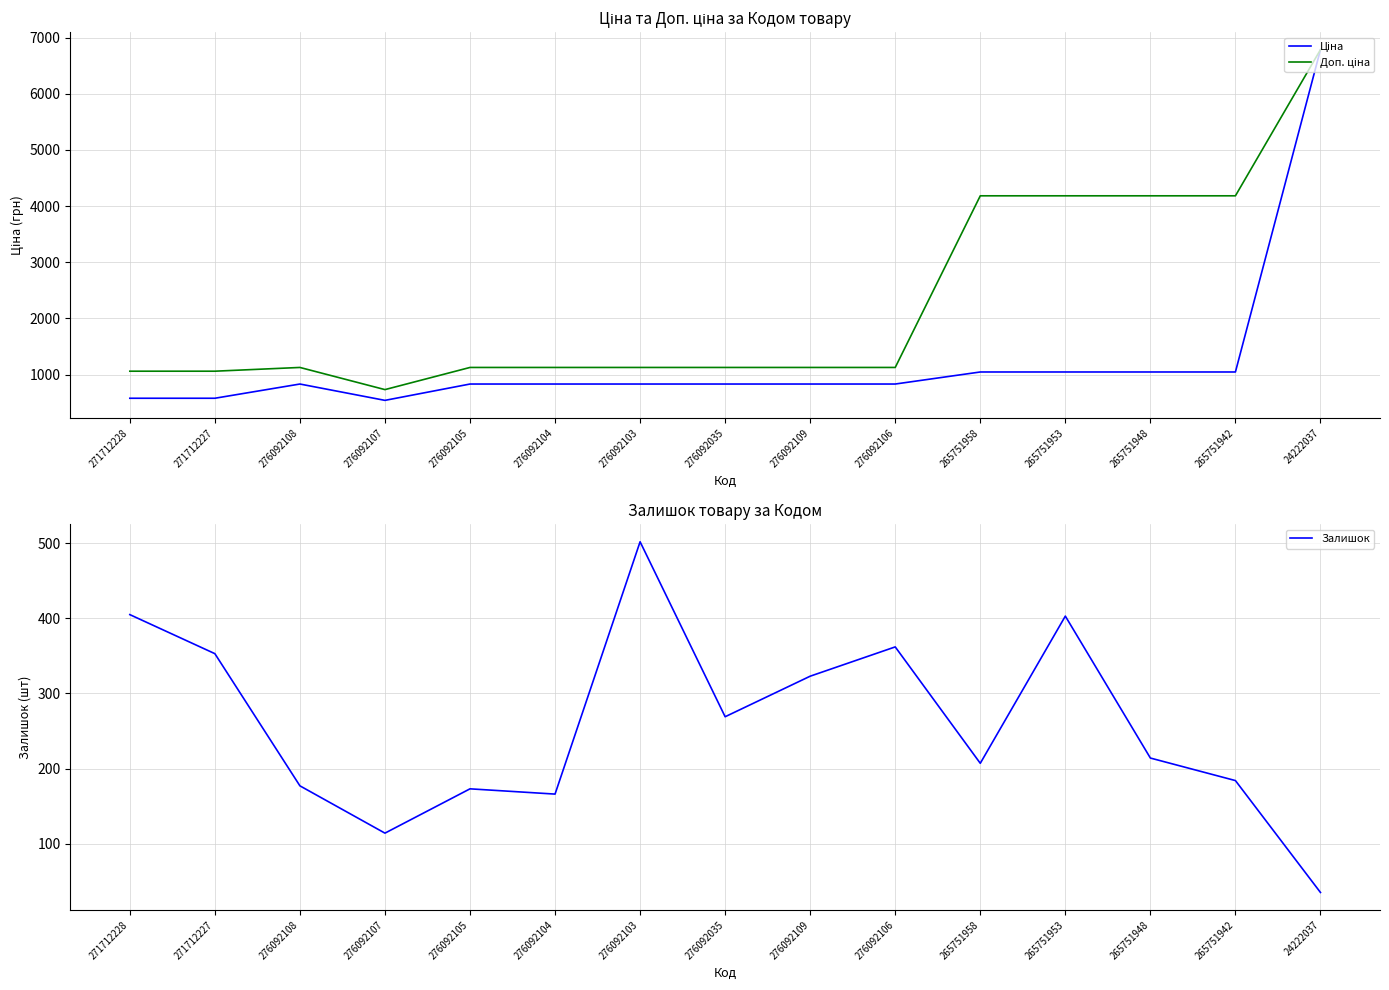

What is the approximate value of Ціна at 276092107?

540.5